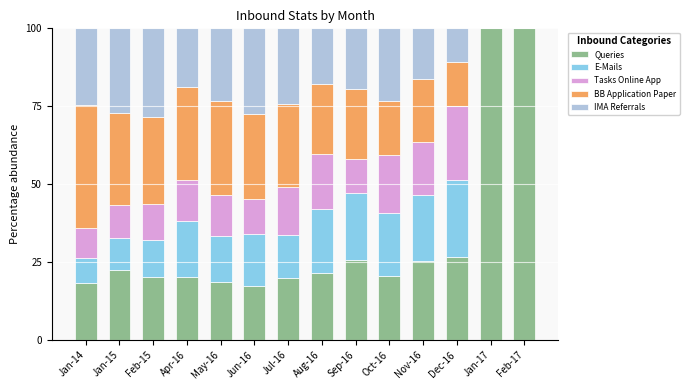

What is the total value across all series at Oct-16?

100.0